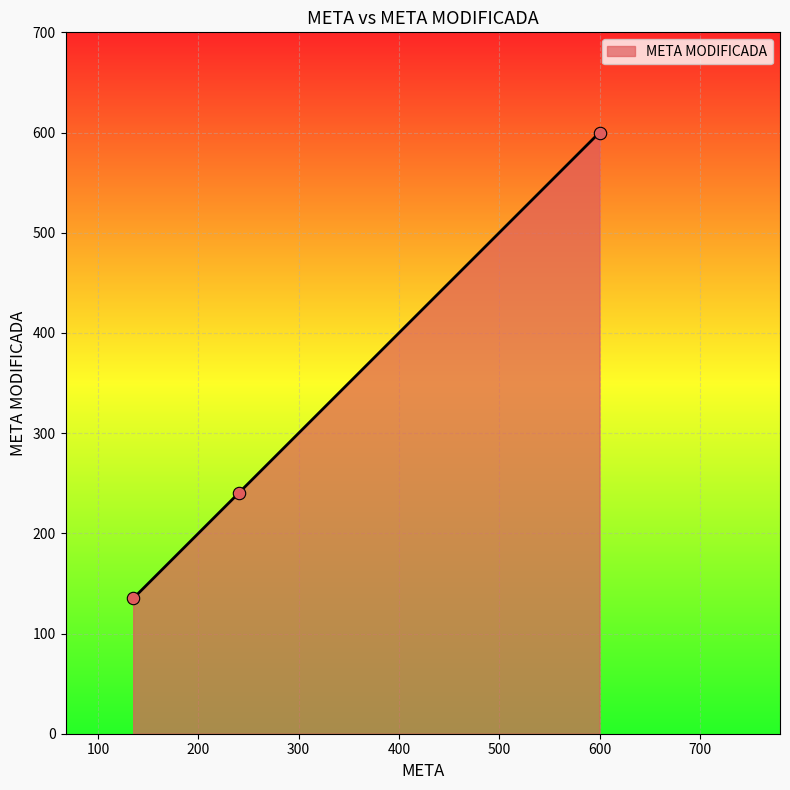

What is the minimum value shown in the chart?

135